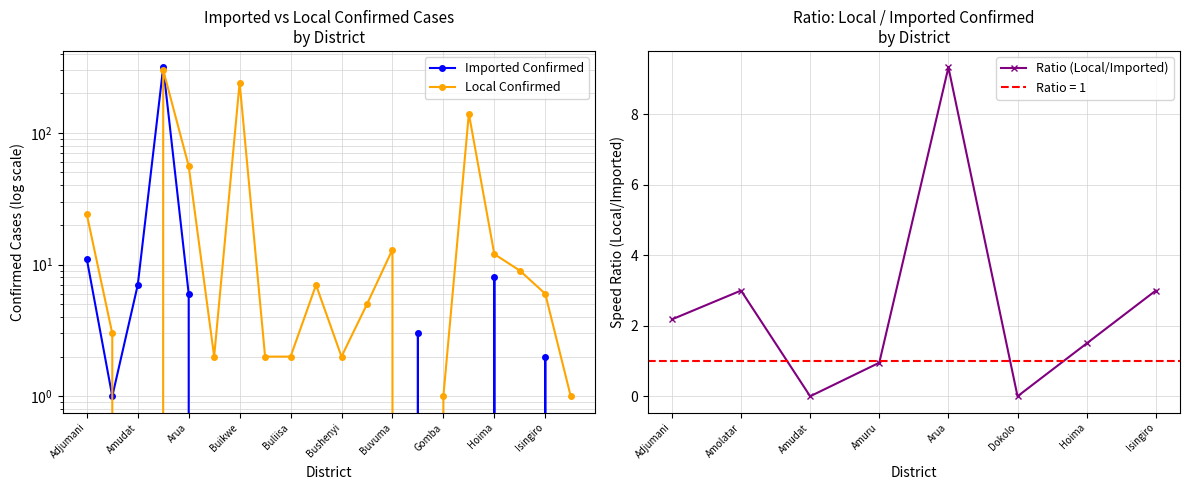

What is the label of the 6th point from the right?

Gomba